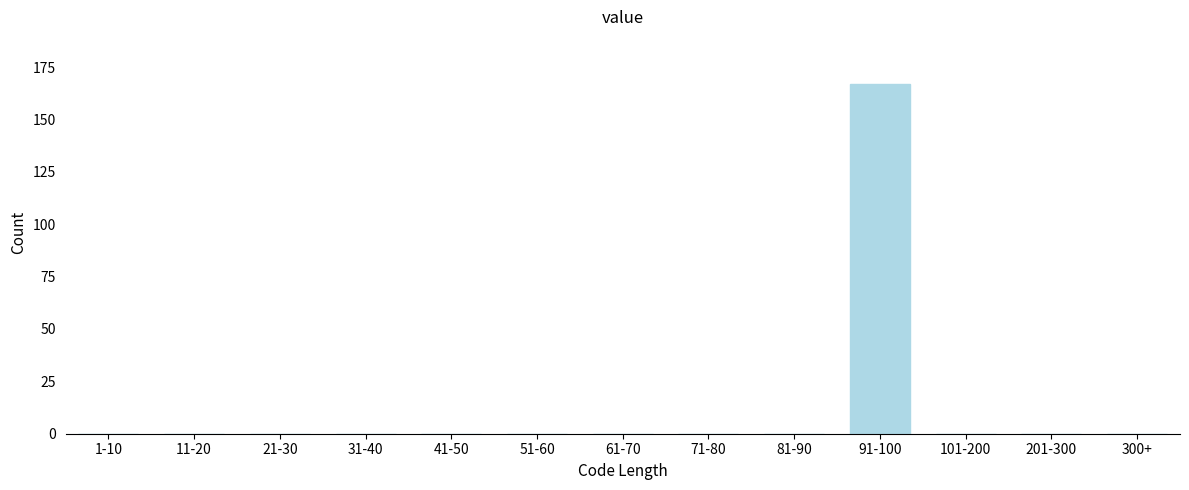

Reading left to right, list all the values displayed in this chart.

1-10=0	11-20=0	21-30=0	31-40=0	41-50=0	51-60=0	61-70=0	71-80=0	81-90=0	91-100=167	101-200=0	201-300=0	300+=0